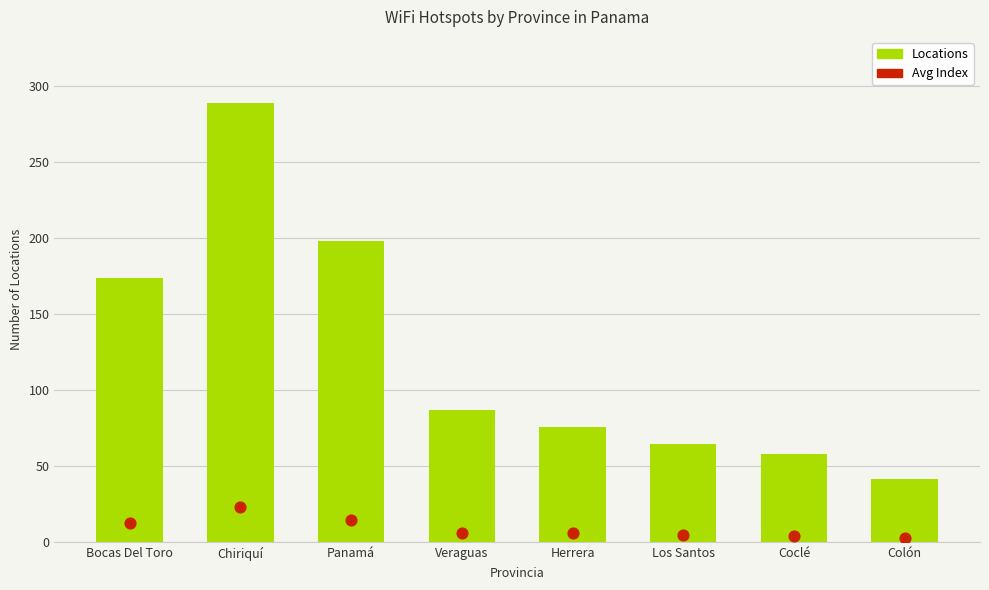

What are all the series names shown in the legend?

Locations, Avg Index